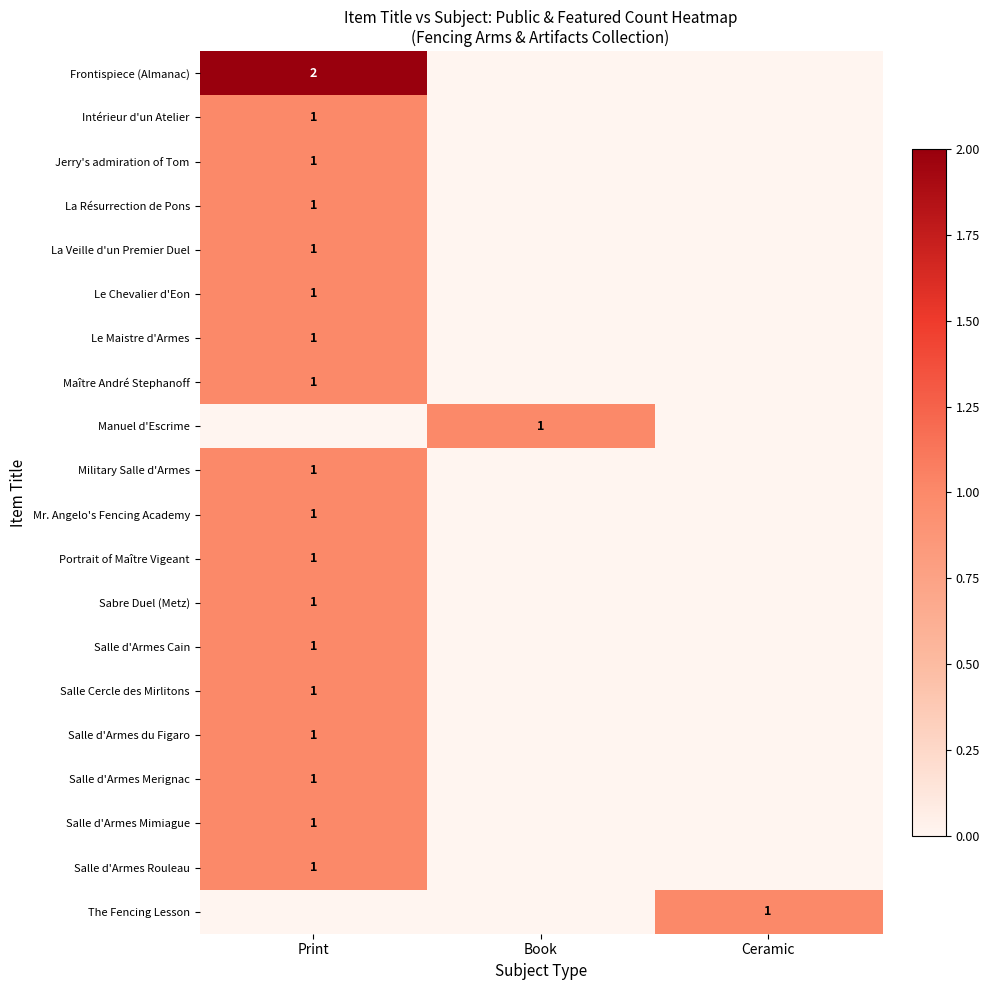

The Salle Cercle des Mirlitons series shows 1 at Print. True or false?

True